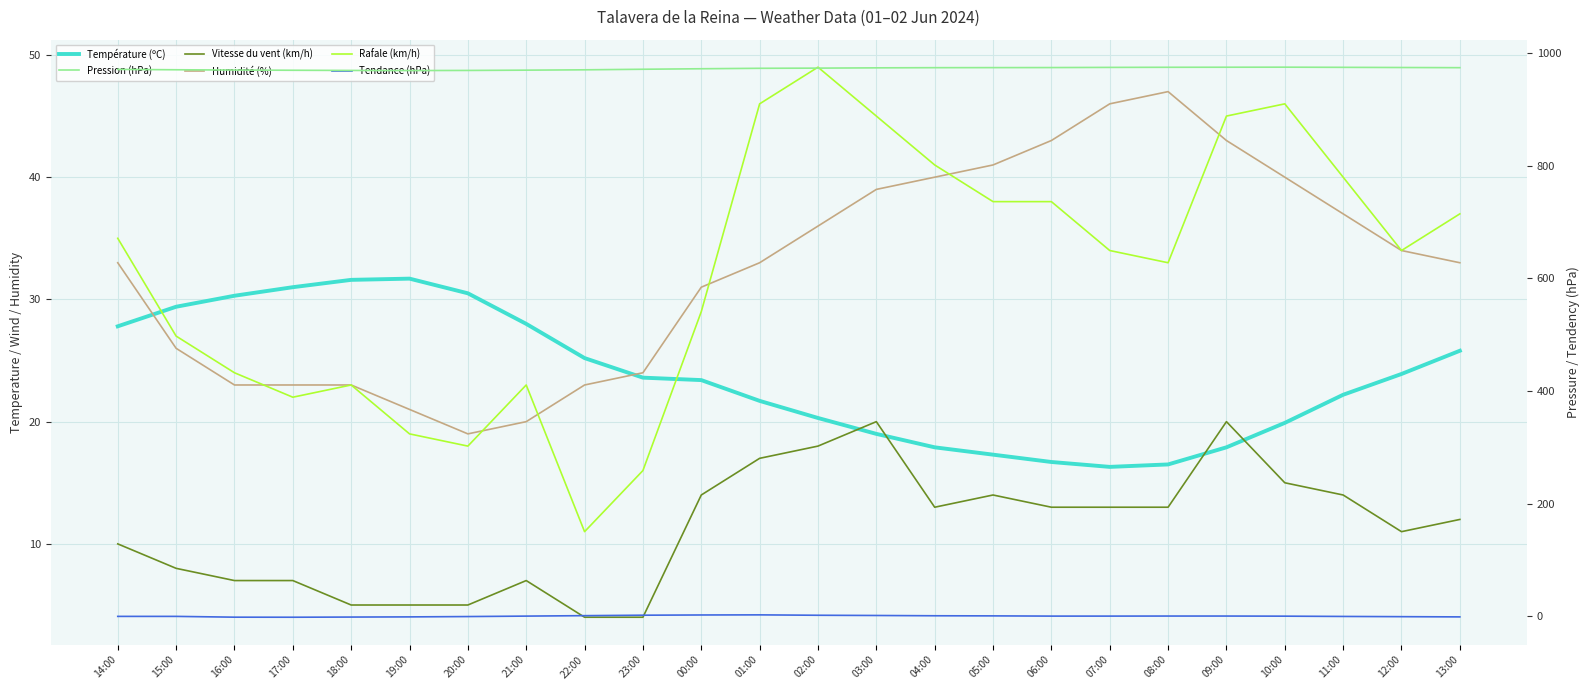

At which category is the sum across all series the highest?

09:00